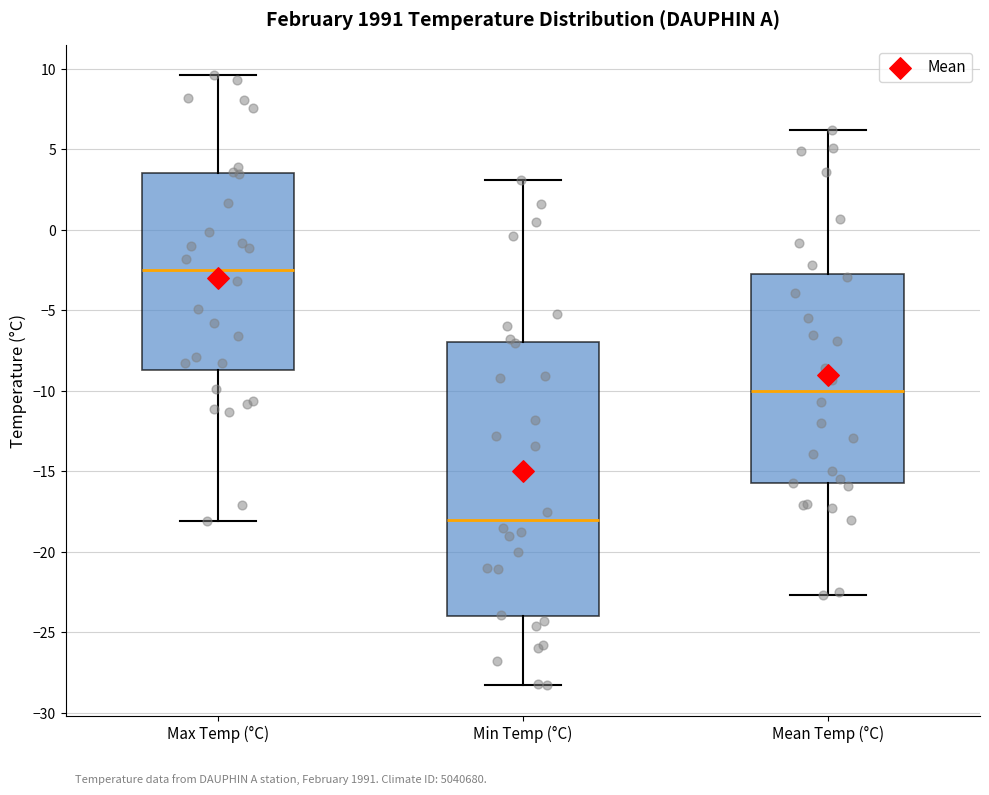

Which box's median line is the highest?

Max Temp (°C)